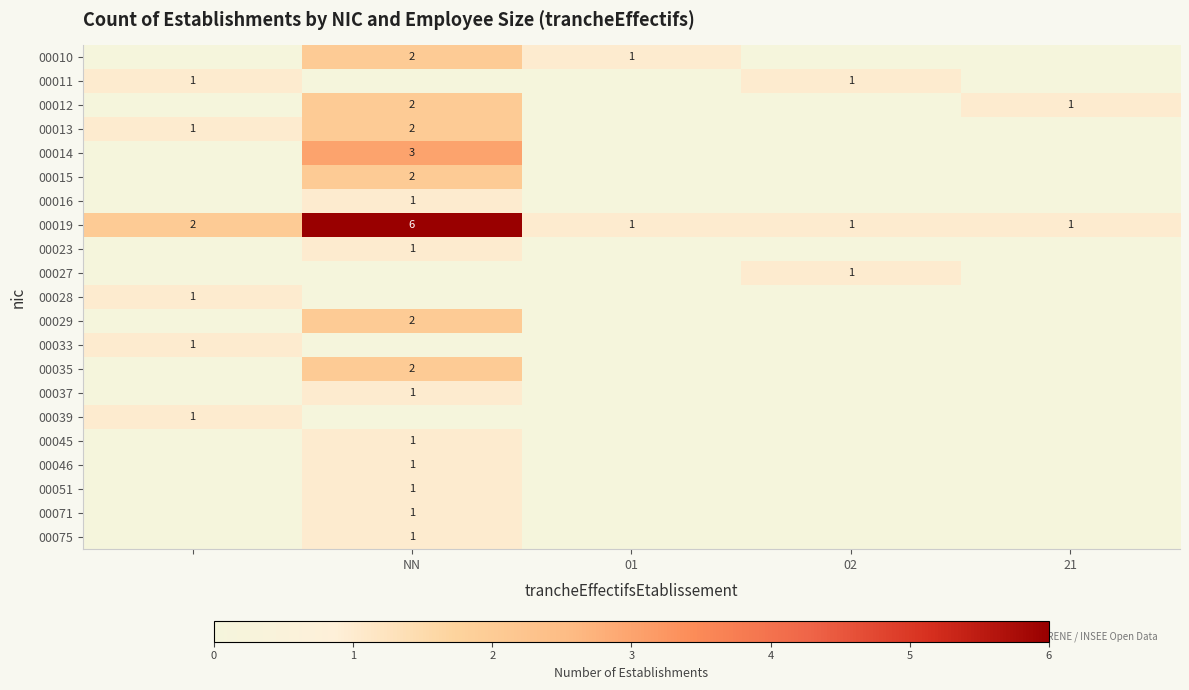

List the series in order of their peak value, lowest first.

00011, 00016, 00023, 00027, 00028, 00033, 00037, 00039, 00045, 00046, 00051, 00071, 00075, 00010, 00012, 00013, 00015, 00029, 00035, 00014, 00019